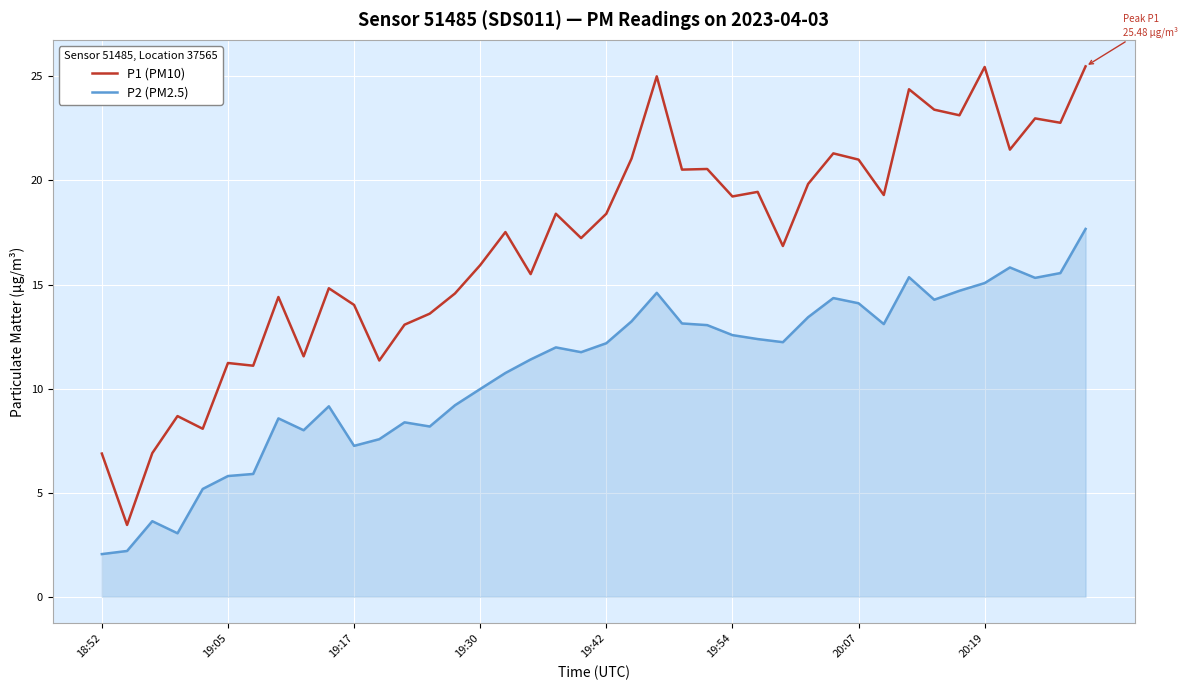

Which series has the largest total across all categories?

P1 (PM10)